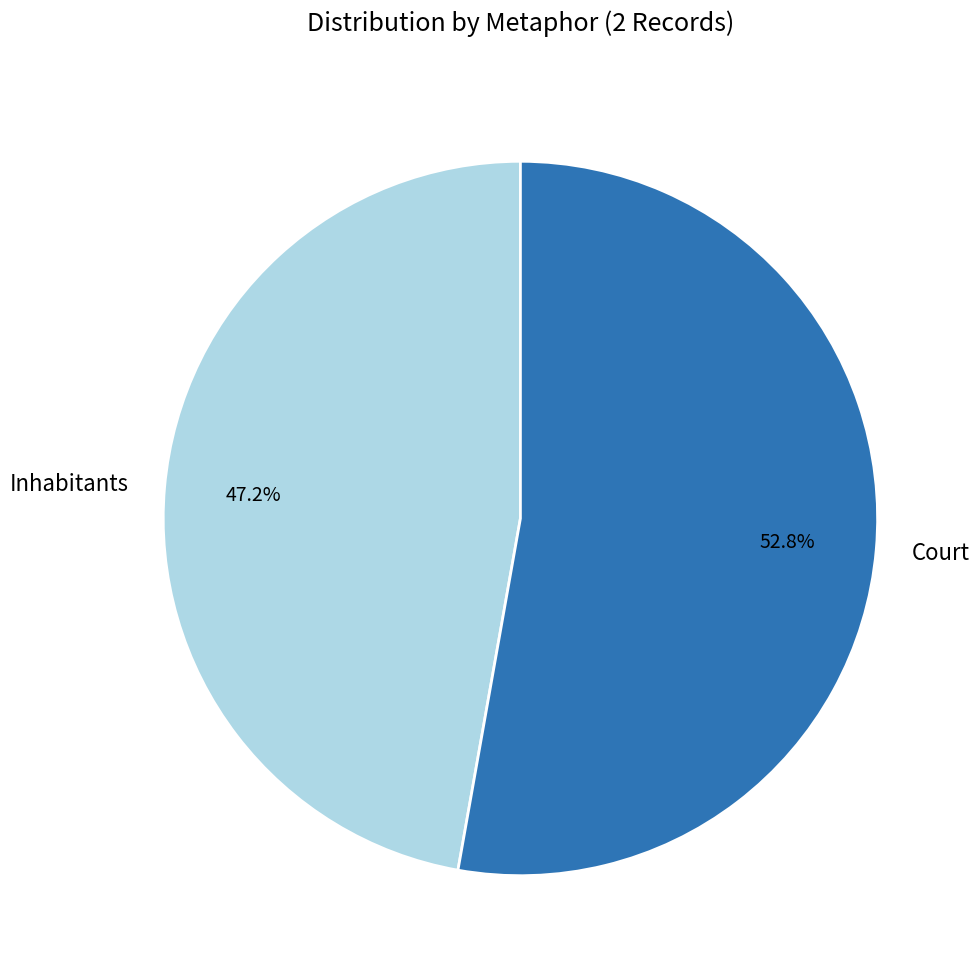

To the nearest percent, what is the combined percentage of Court and Inhabitants?

100%